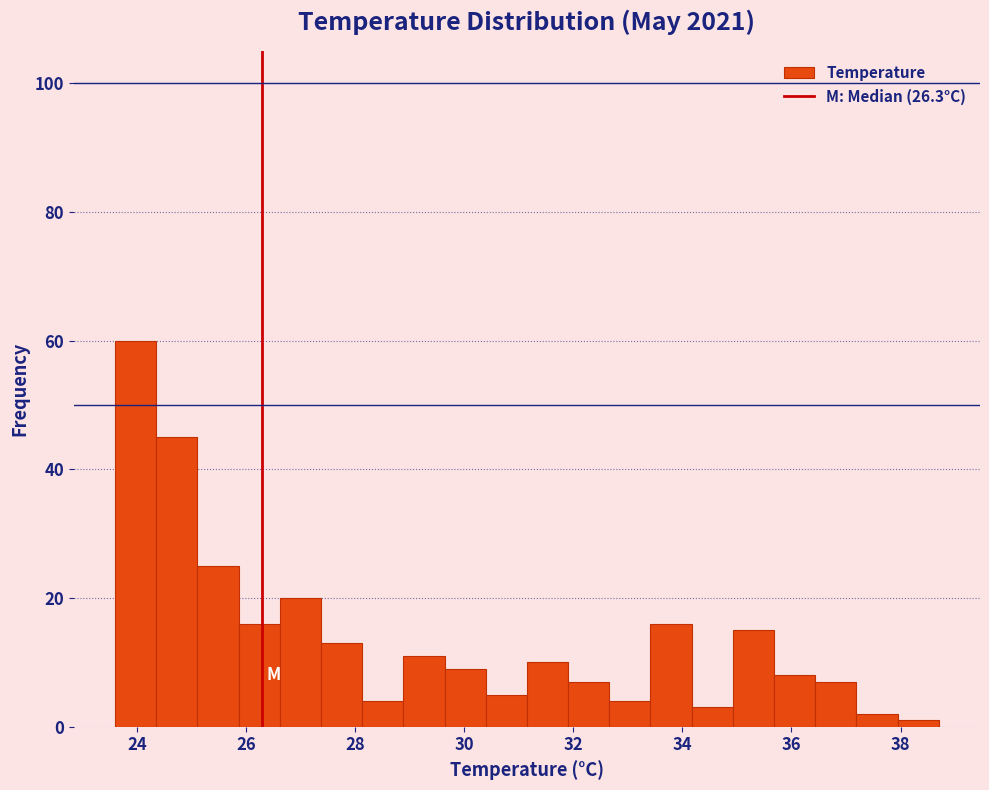

Around what value on the x-axis is the tallest bar? Give the approximate position of its centre, as read against the axis.

24.0